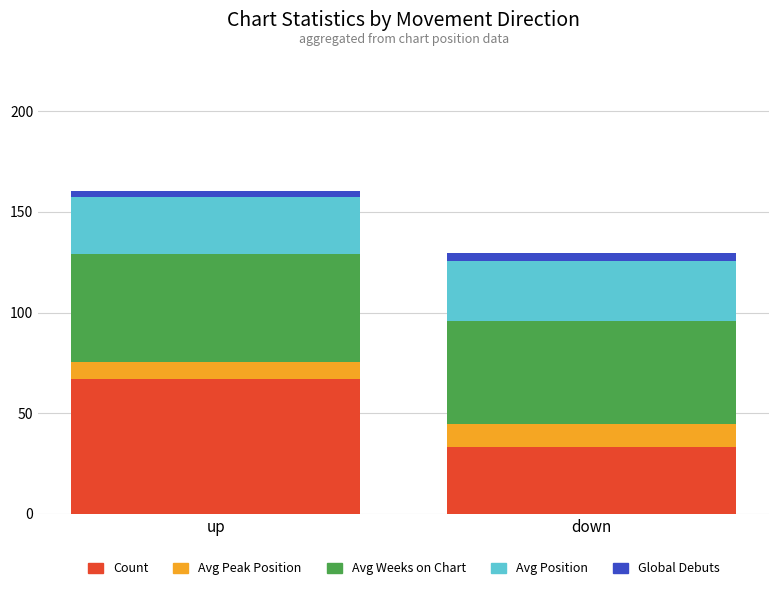

How many categories are shown in the chart?

2